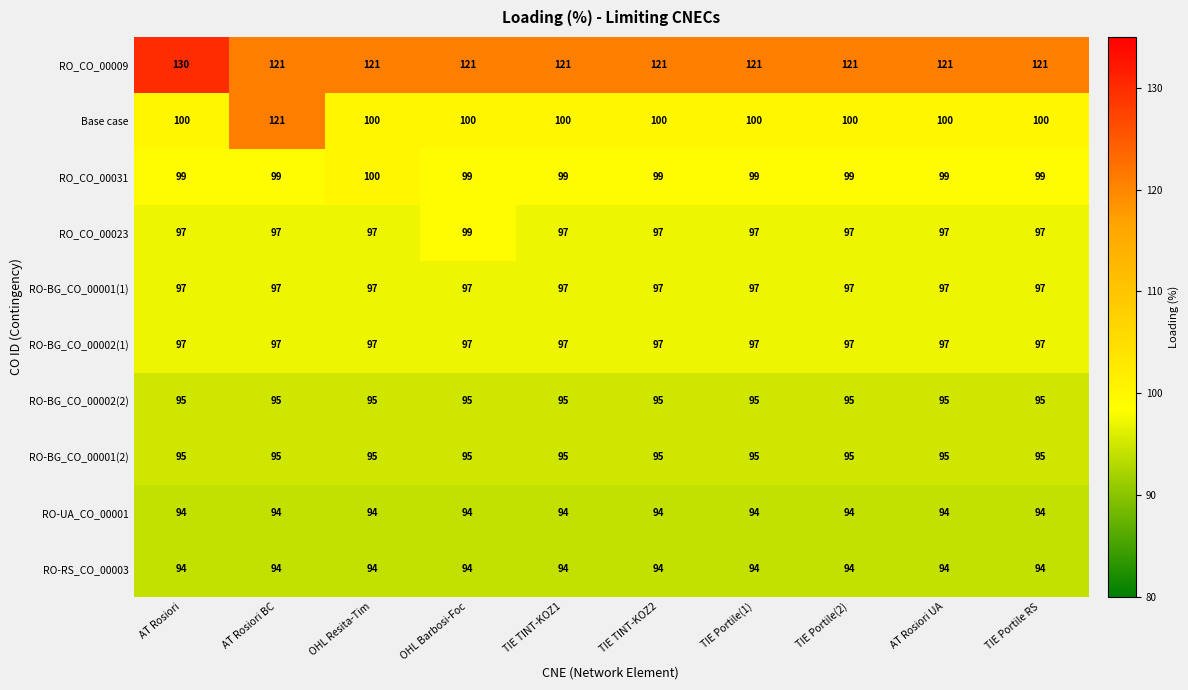

At how many categories does at least one series exceed 99?

10